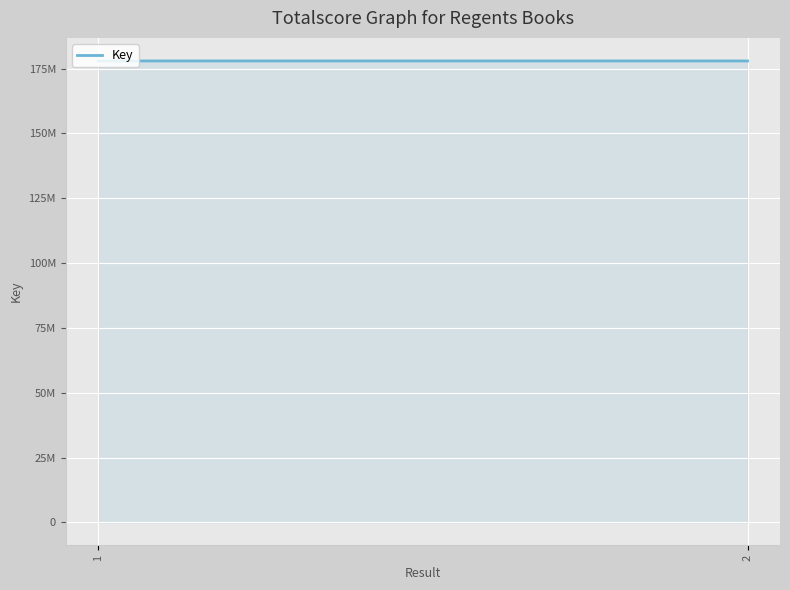

Reading left to right, what are all the values shown in this chart?

1=177930605	2=177930279